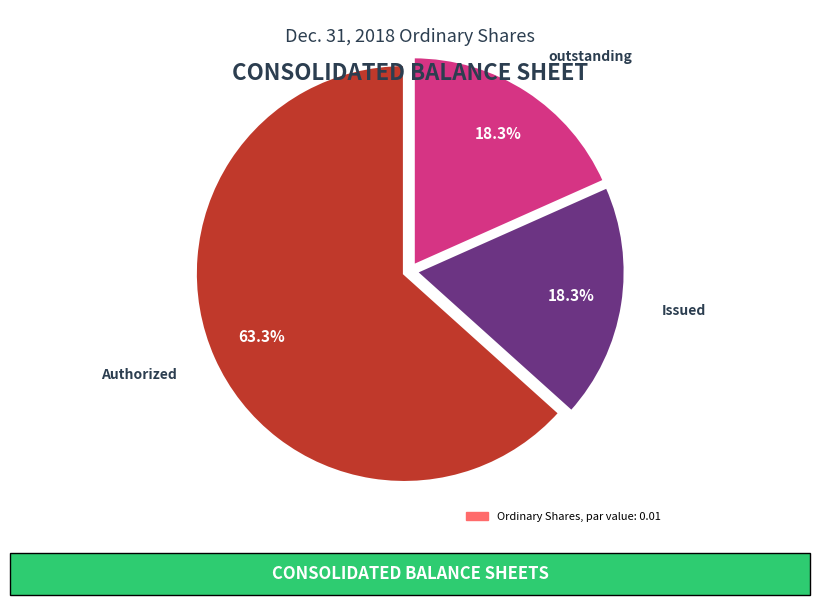

Is there any slice that represents more than half of the pie?

Yes